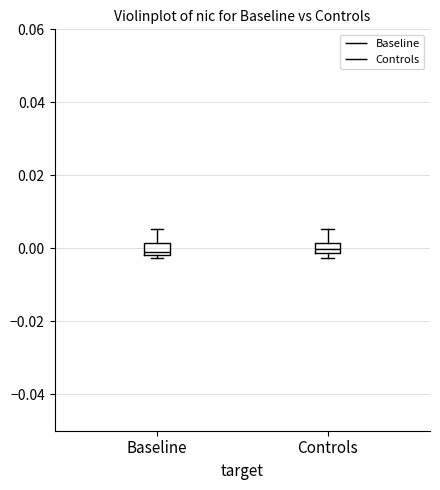

Where is the upper edge of the box for Baseline on the y-axis? The values are not printed on the chart, so give them approximately, as read against the axis.

0.002